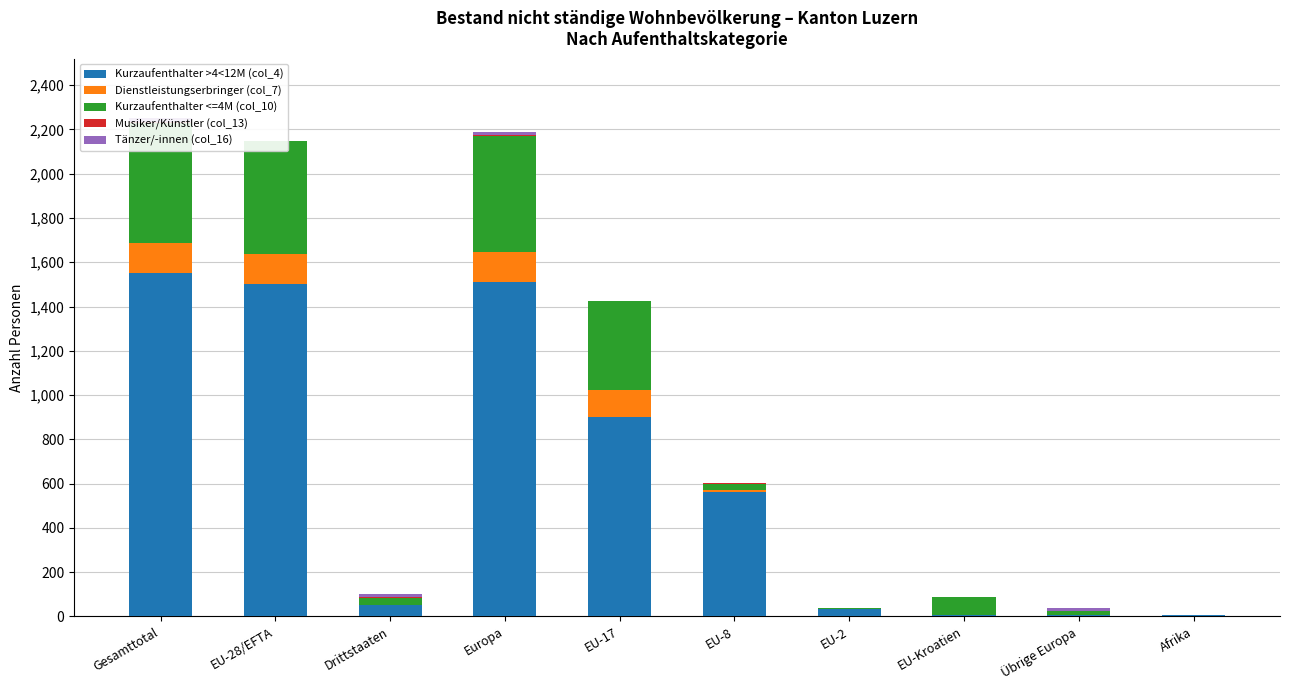

Reading right to left, list all the values displayed in this chart.

Kurzaufenthalter >4<12M (col_4): 5	8	7	33	561	902	1511	49	1503	1552
Dienstleistungserbringer (col_7): 0	0	1	1	11	121	134	0	134	134
Kurzaufenthalter <=4M (col_10): 1	16	78	4	27	401	526	33	510	543
Musiker/Künstler (col_13): 0	1	0	0	3	0	4	3	3	6
Tänzer/-innen (col_16): 0	14	0	0	0	0	14	15	0	15